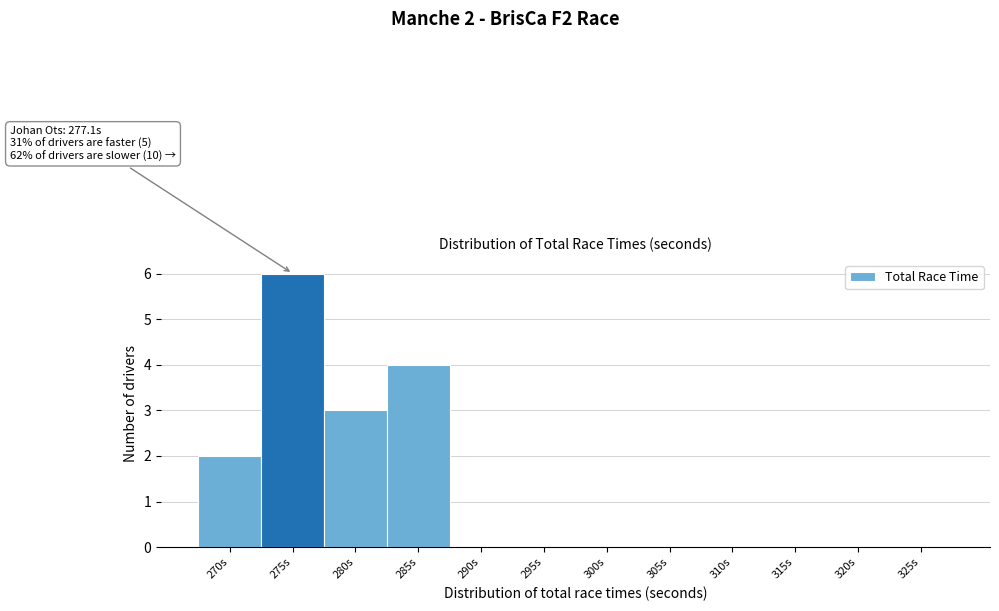

Reading right to left, transcribe all the data shown in this chart.

325s=0	320s=0	315s=0	310s=0	305s=0	300s=0	295s=0	290s=0	285s=4	280s=3	275s=6	270s=2